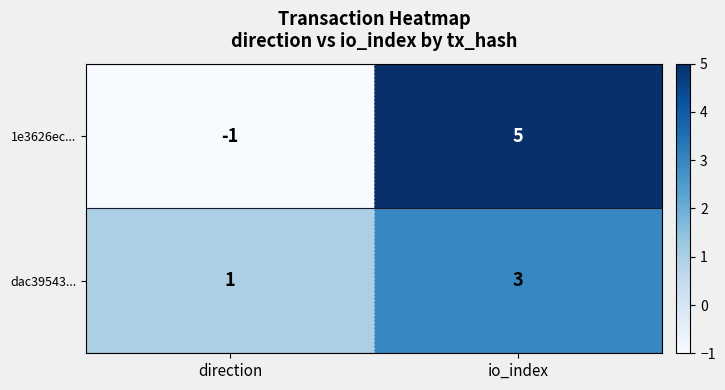

What is the average value of the dac39543... series?

2